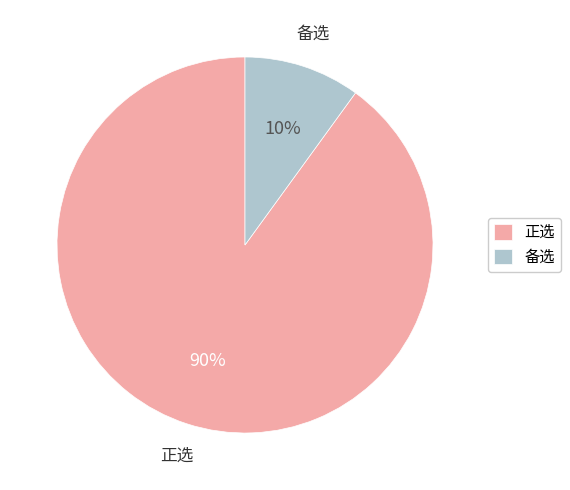

Is it true that 正选 is 95% of the pie?

False